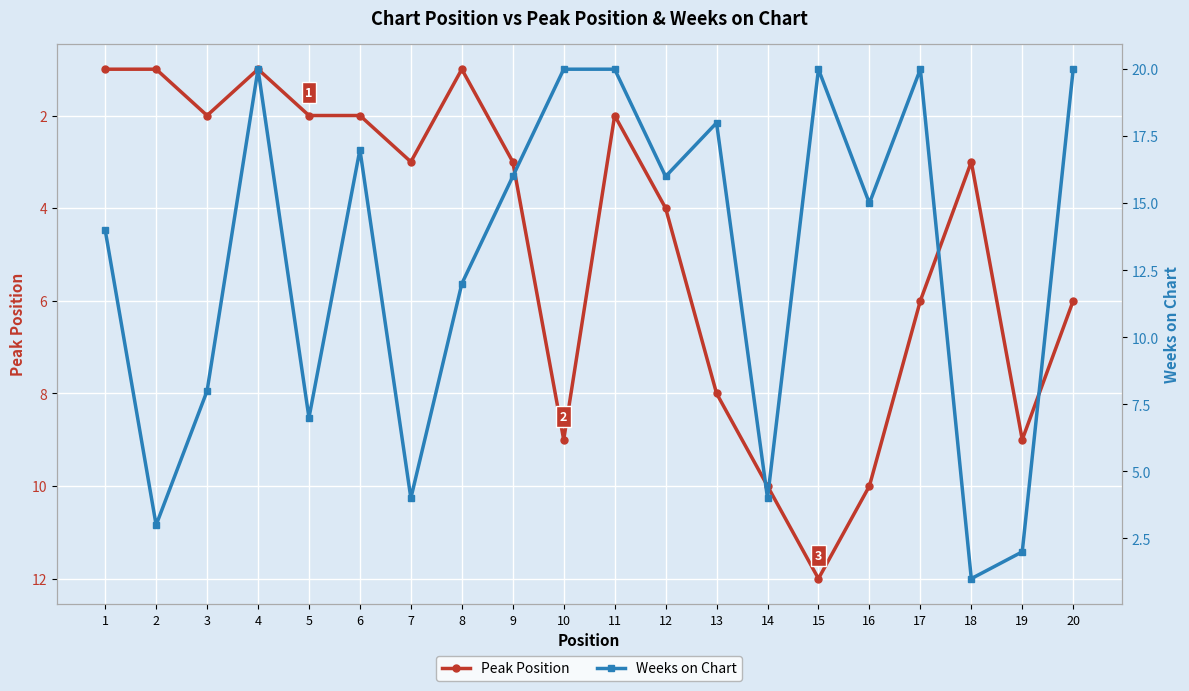

Where is Weeks on Chart nearest to the value 10?

3